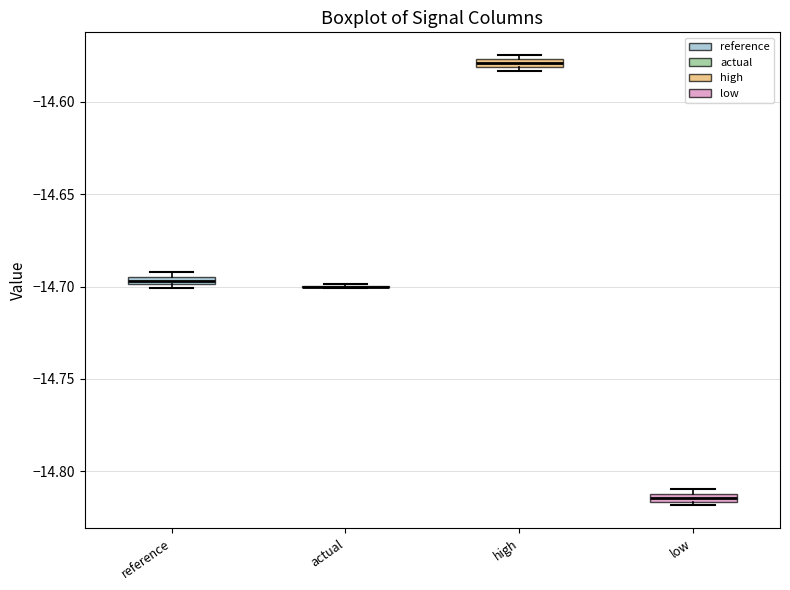

Where is the lower edge of the box for reference on the y-axis? The values are not printed on the chart, so give them approximately, as read against the axis.

-14.700